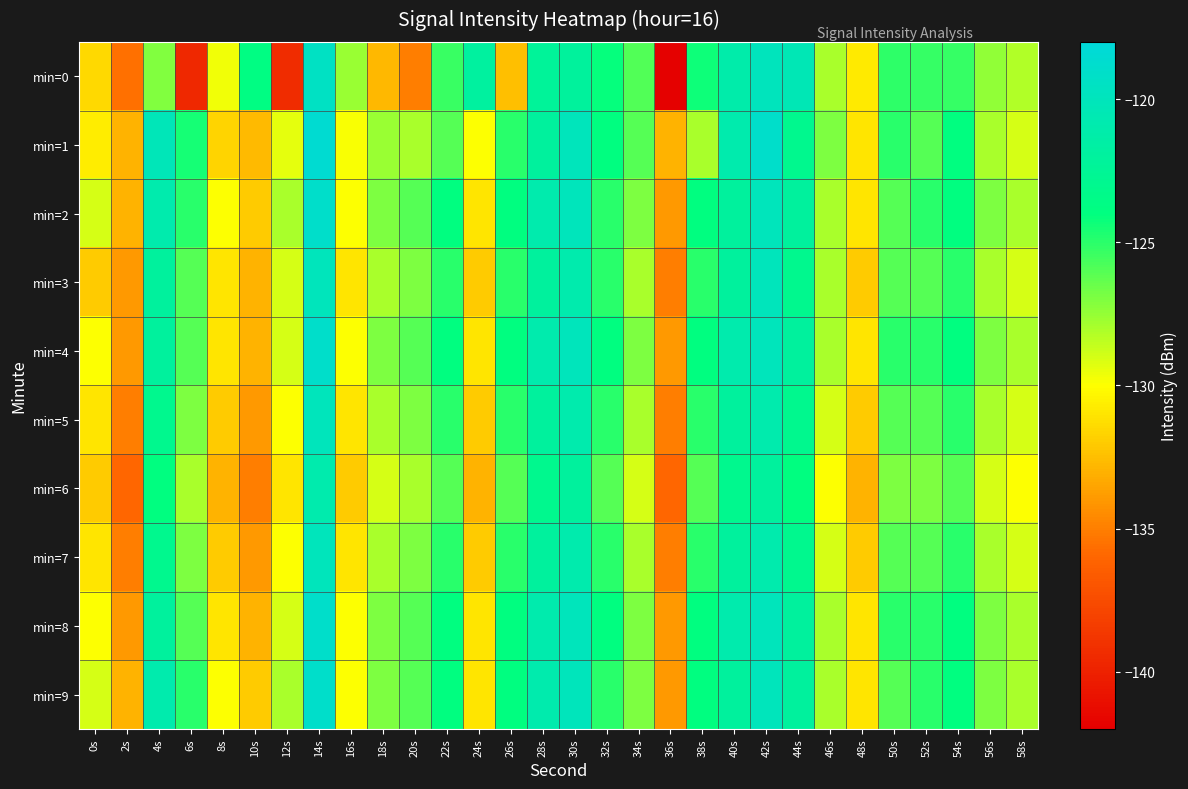

Count the number of categories in the chart.

30